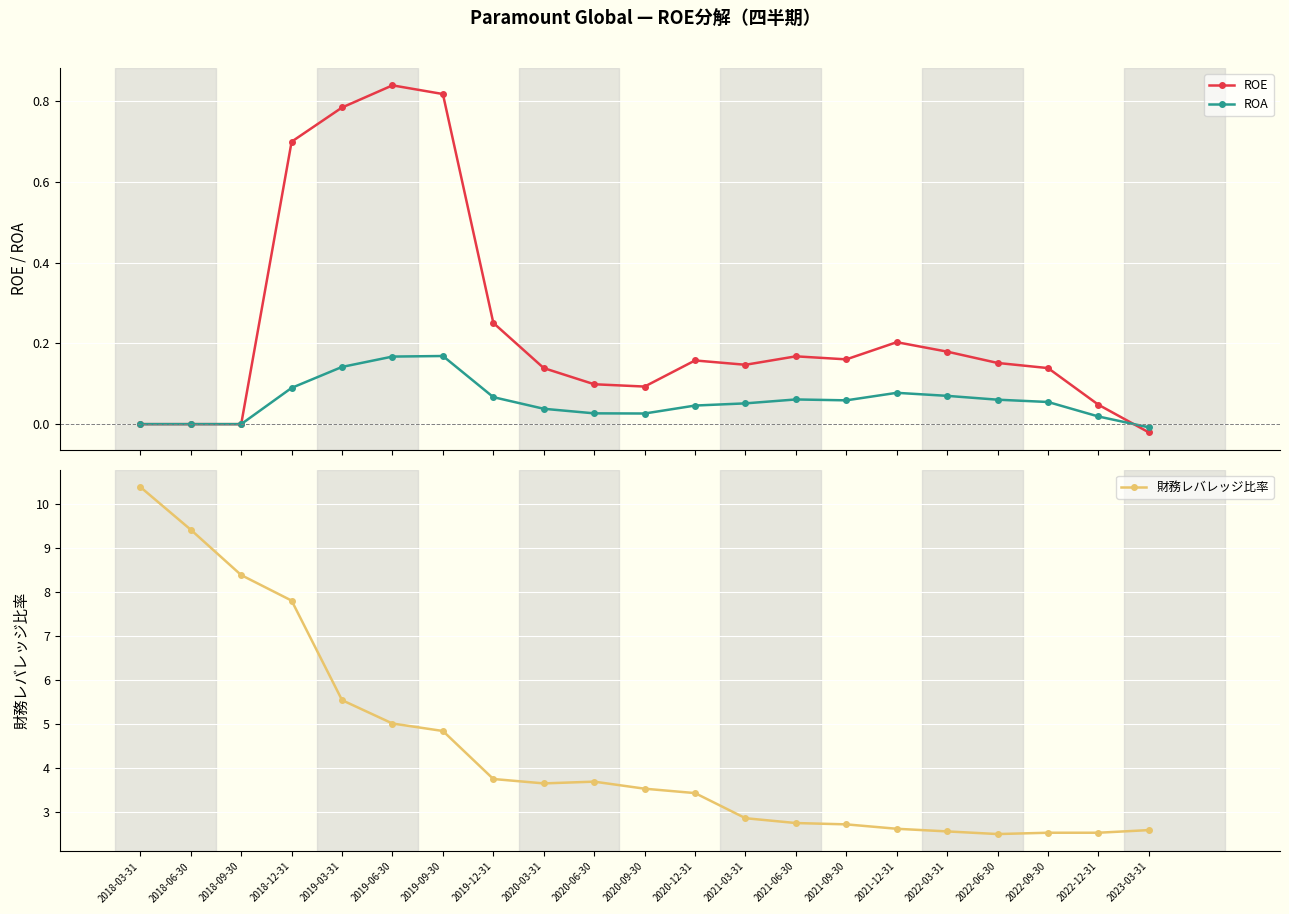

In ROE, how many points are lower than both neighbors (excluding endpoints)?

3